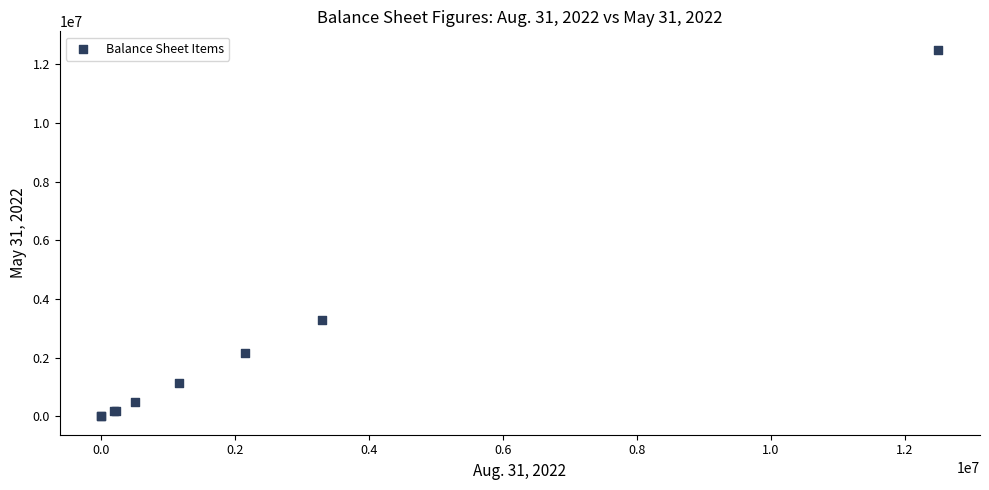

What Y value in the scatter plot is closest to 6250000?

3298549.0